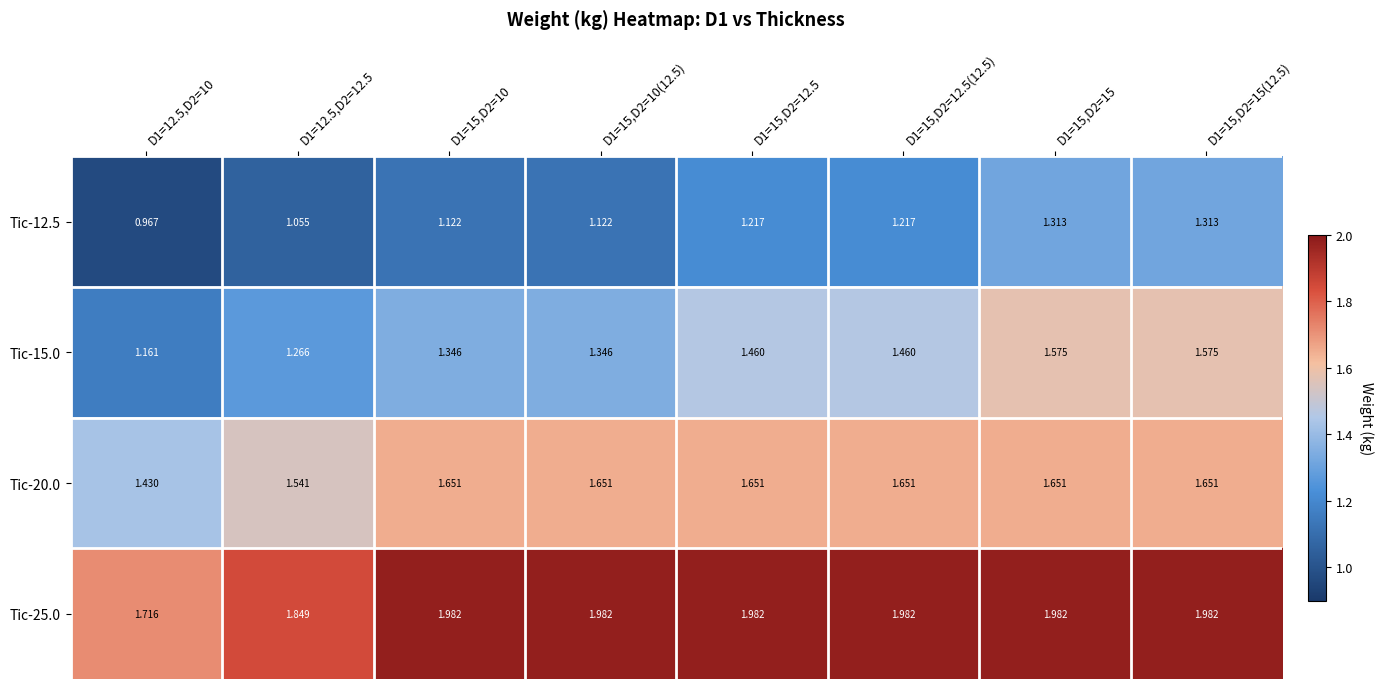

Is the value of Tic-25.0 at D1=15,D2=10 greater than the value of Tic-20.0 at D1=15,D2=10?

Yes